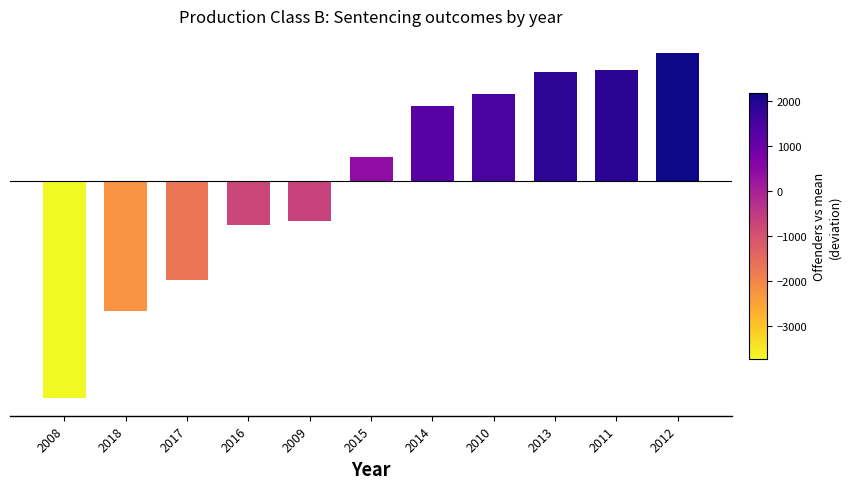

What is the label of the 10th bar from the left?

2011